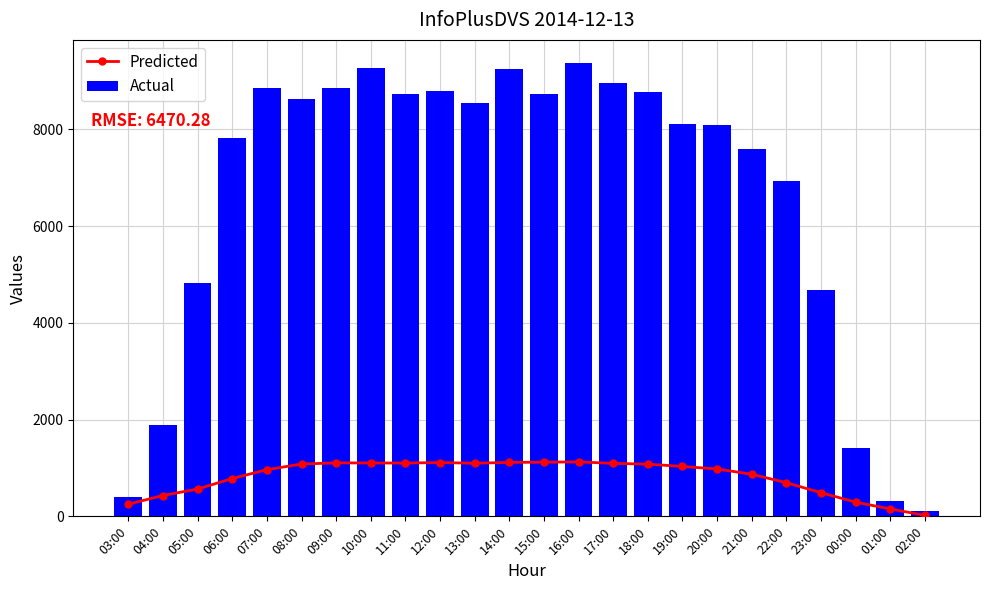

Reading left to right, list all the values displayed in this chart.

Predicted: 03:00=251.6	04:00=430.5	05:00=565.1	06:00=781.4	07:00=964.4	08:00=1081.2	09:00=1105.5	10:00=1103.6	11:00=1101.7	12:00=1112.1	13:00=1098.0	14:00=1114.9	15:00=1119.3	16:00=1125.5	17:00=1095.4	18:00=1078.5	19:00=1031.7	20:00=978.6	21:00=870.5	22:00=694.8	23:00=489.9	00:00=292.9	01:00=153.3	02:00=20.0
Actual: 03:00=399.0	04:00=1891.0	05:00=4831.0	06:00=7813.0	07:00=8853.0	08:00=8618.0	09:00=8848.0	10:00=9269.0	11:00=8737.0	12:00=8783.0	13:00=8545.0	14:00=9244.0	15:00=8734.0	16:00=9379.0	17:00=8950.0	18:00=8779.0	19:00=8100.0	20:00=8094.0	21:00=7598.0	22:00=6932.0	23:00=4669.0	00:00=1422.0	01:00=307.0	02:00=109.0